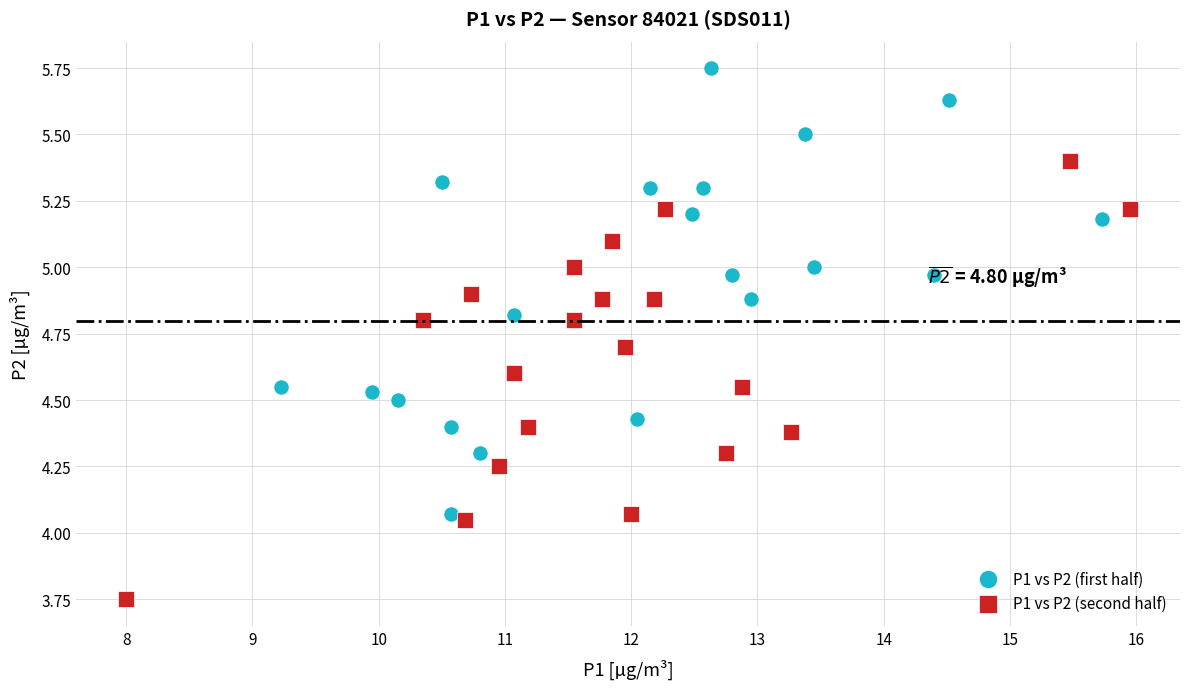

Which series contains the lowest Y value?

P1 vs P2 (second half)